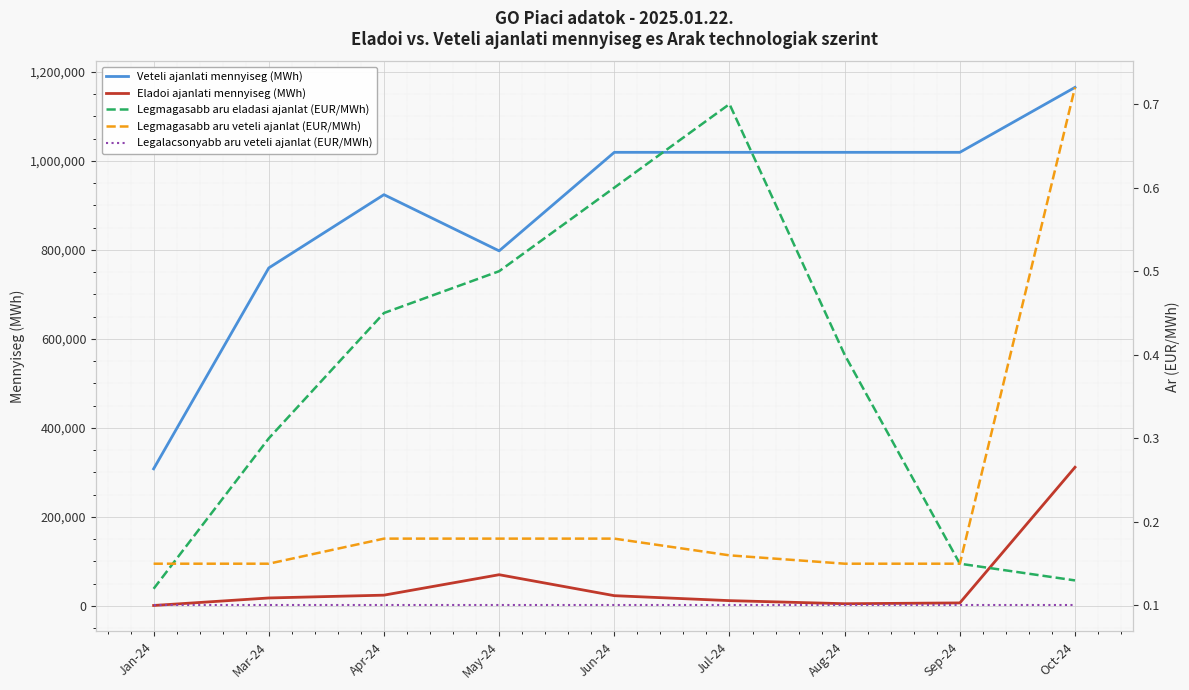

What are all the series names shown in the legend?

Veteli ajanlati mennyiseg (MWh), Eladoi ajanlati mennyiseg (MWh), Legmagasabb aru eladasi ajanlat (EUR/MWh), Legmagasabb aru veteli ajanlat (EUR/MWh), Legalacsonyabb aru veteli ajanlat (EUR/MWh)